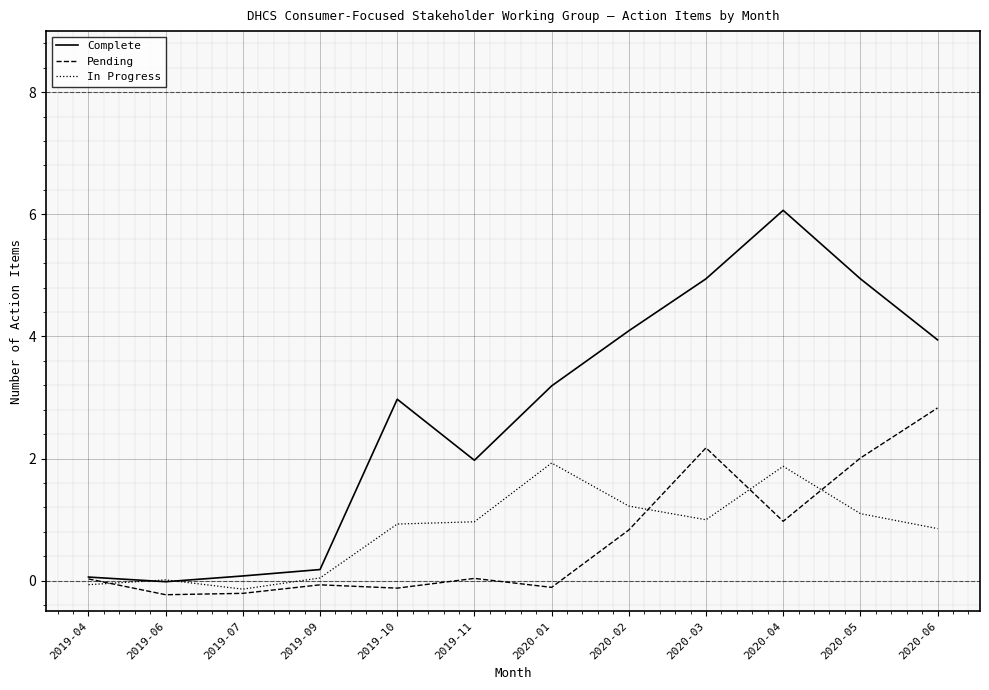

What is the average value of the Pending series?

0.7